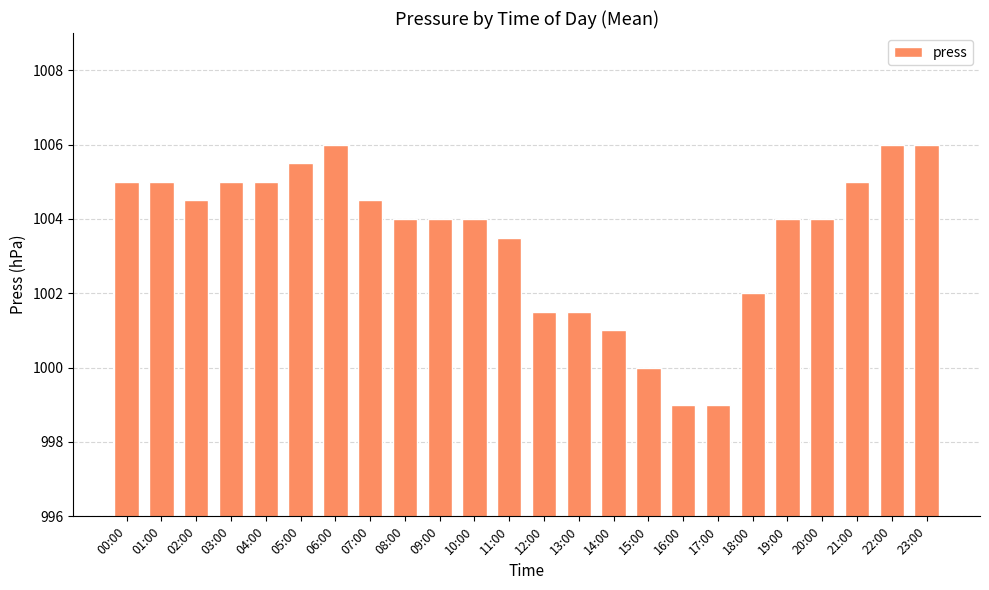

Between 05:00 and 23:00, which is larger?

23:00